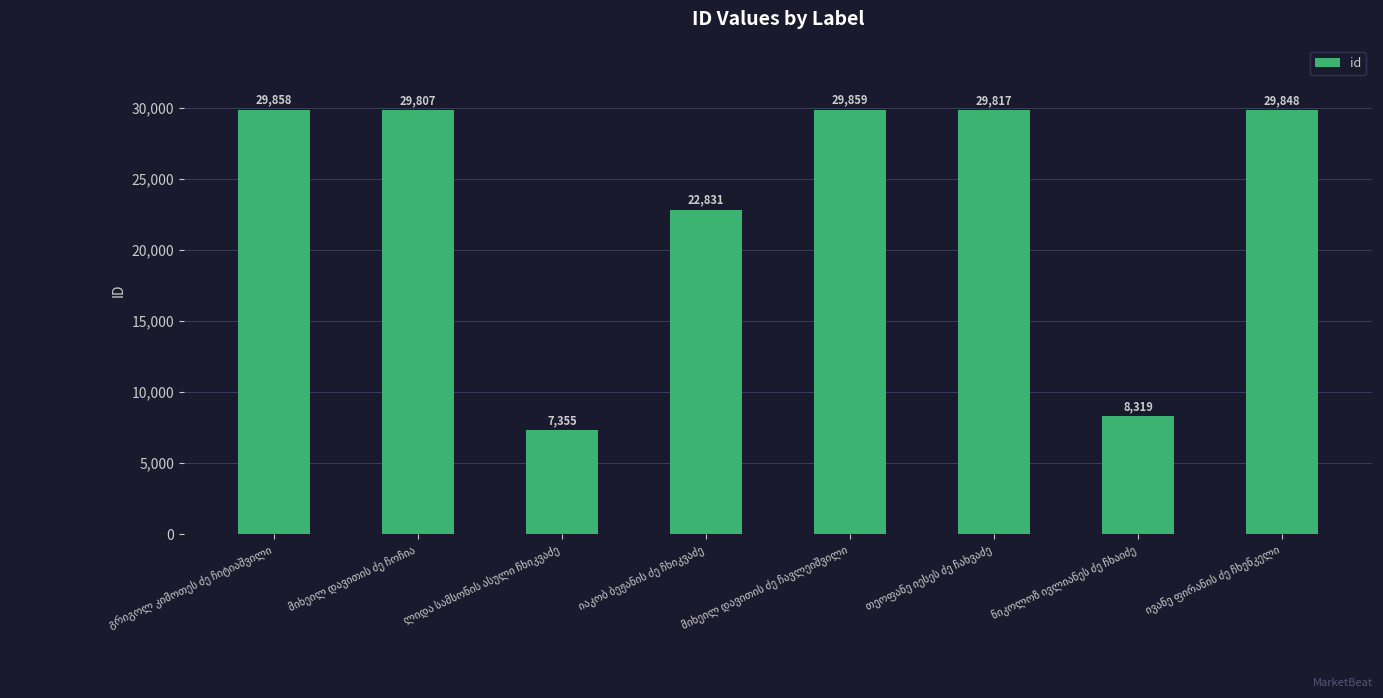

Are the bars horizontal?

No